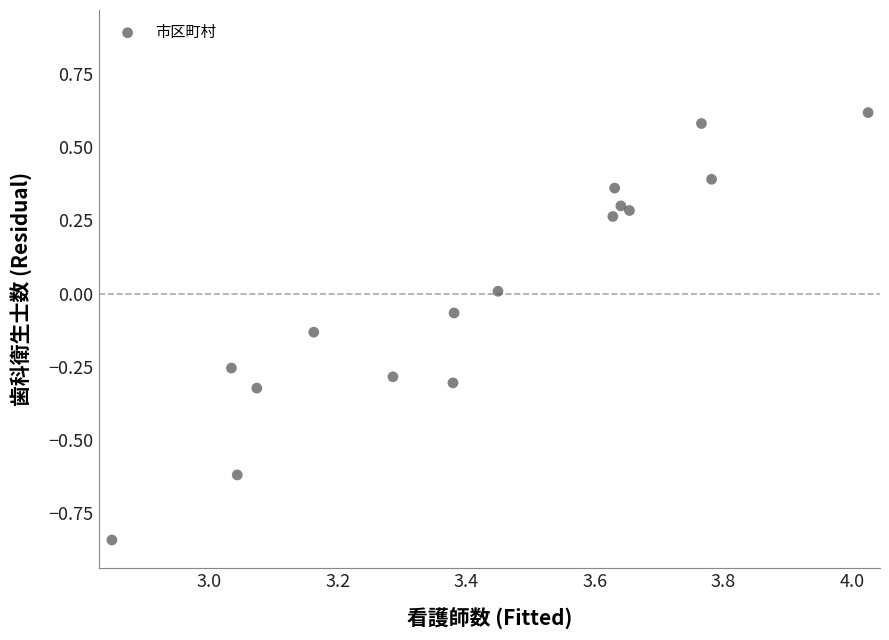

What is the range of Y values (max minus min)?

1.5